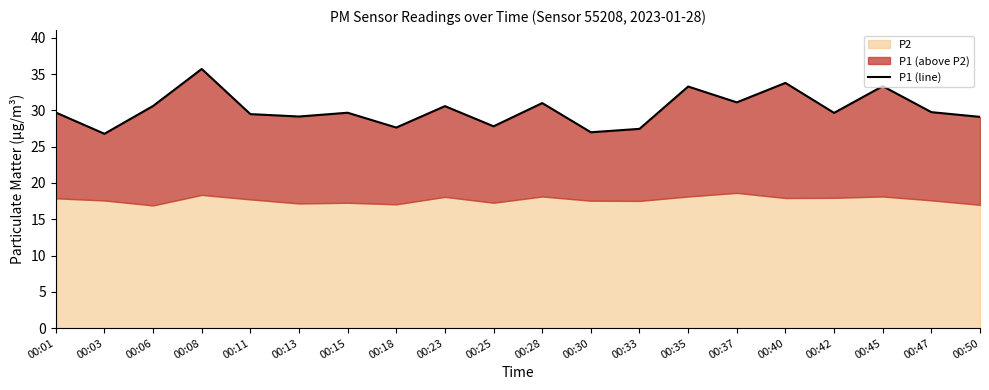

Where does the data first go above 29?

00:01